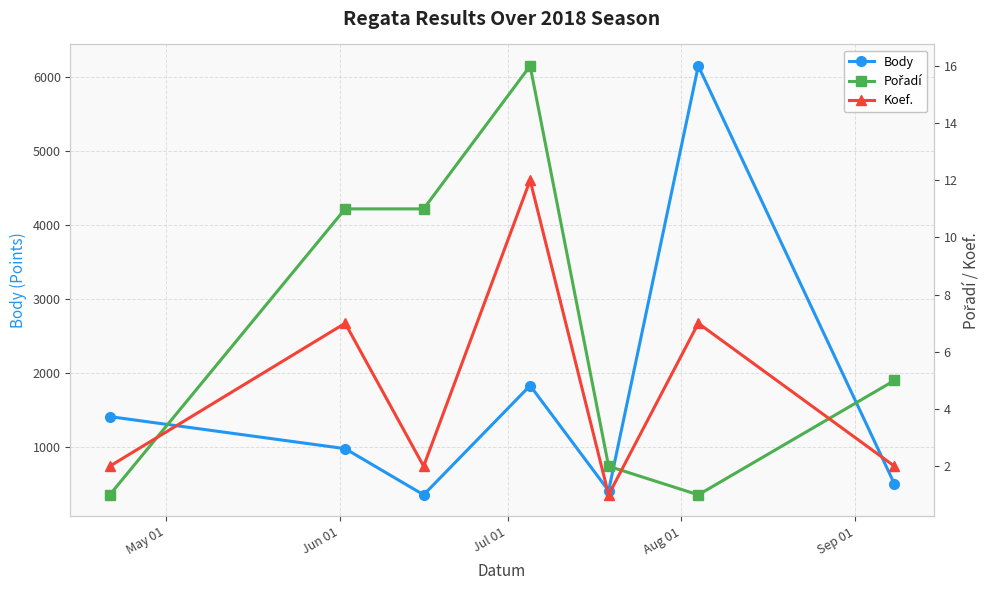

How many interior local peaks does the Body series have?

2